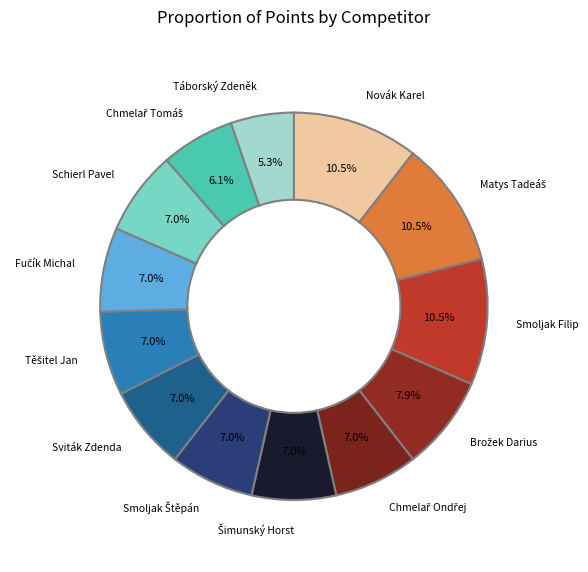

How many slices are in this pie chart?

13